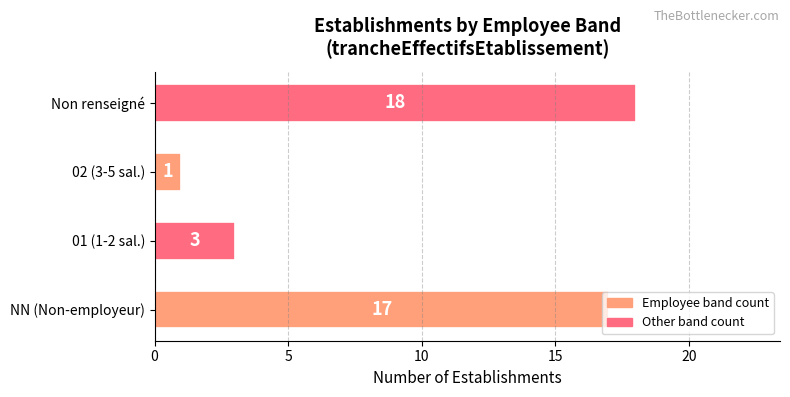

Approximately how many times larger is the value at Non renseigné compared to NN (Non-employeur)?

1.1